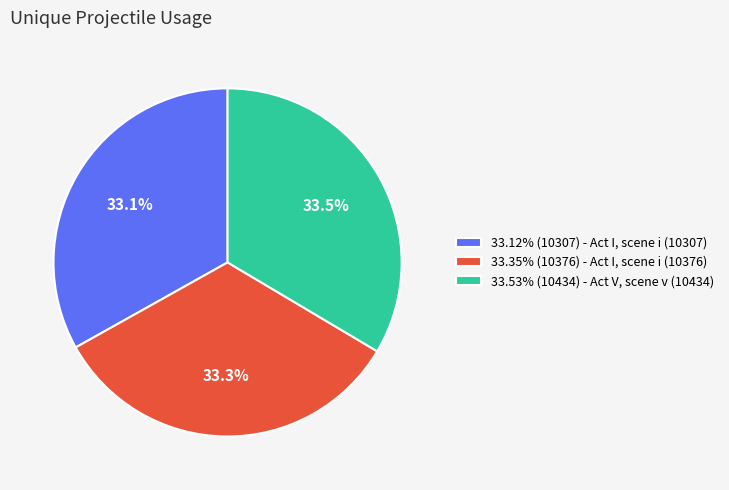

Do 33.53% (10434) - Act V, scene v (10434) and 33.35% (10376) - Act I, scene i (10376) together represent more than half of the pie?

Yes